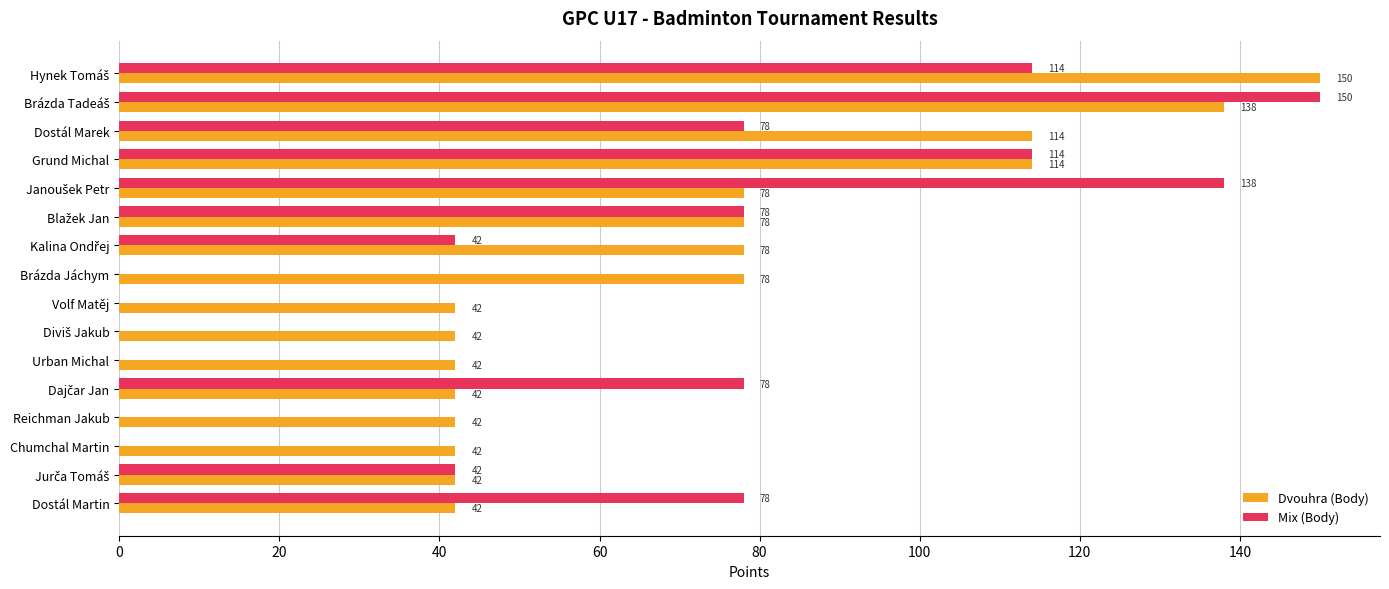

What is the sum of all Mix (Body) values?

912